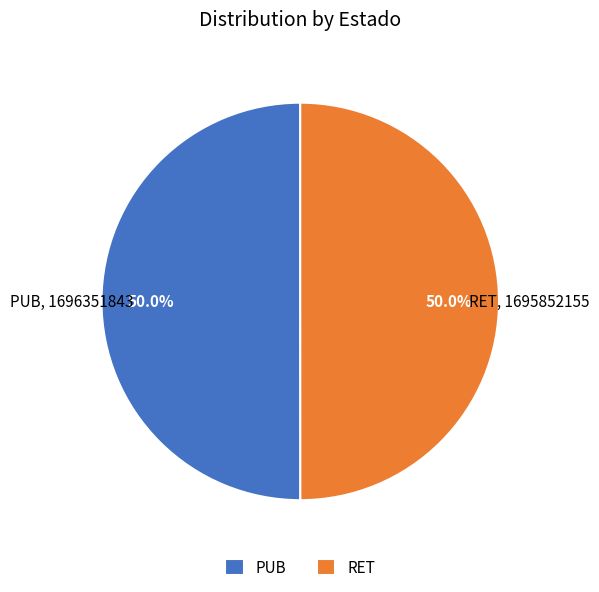

Count the number of slices in the pie.

2